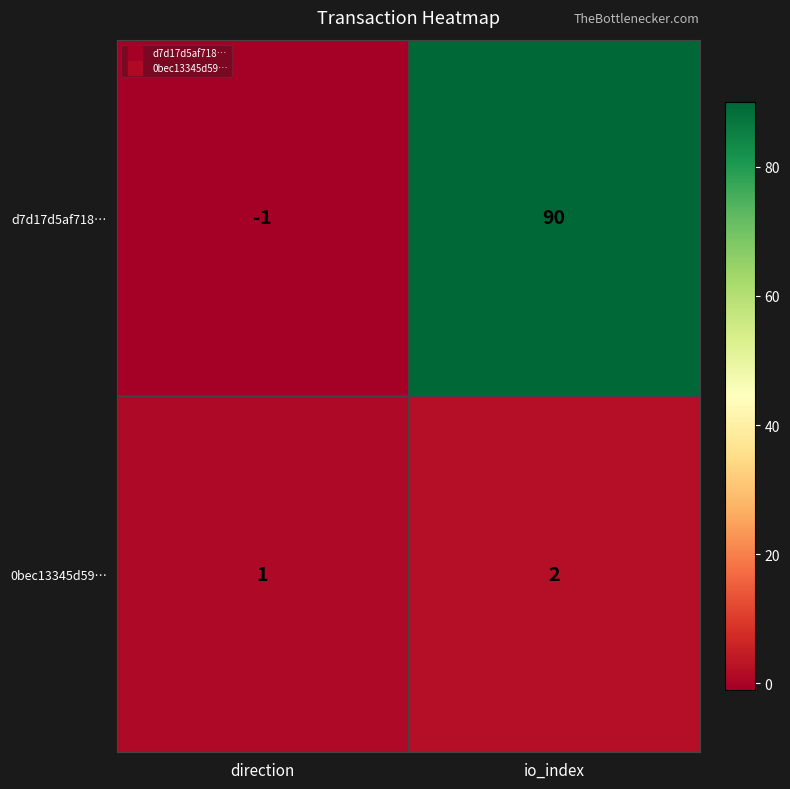

Which series has the largest total across all categories?

d7d17d5af718…